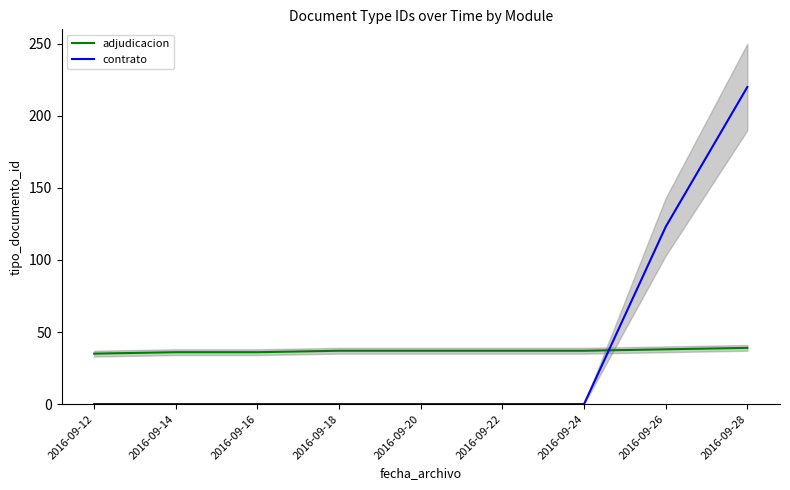

How many categories are shown in the chart?

9